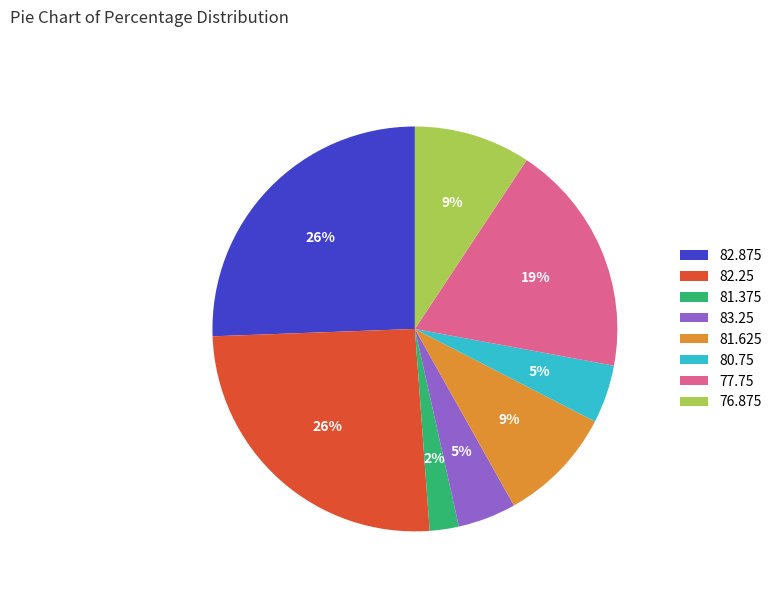

Count the number of slices in the pie.

8